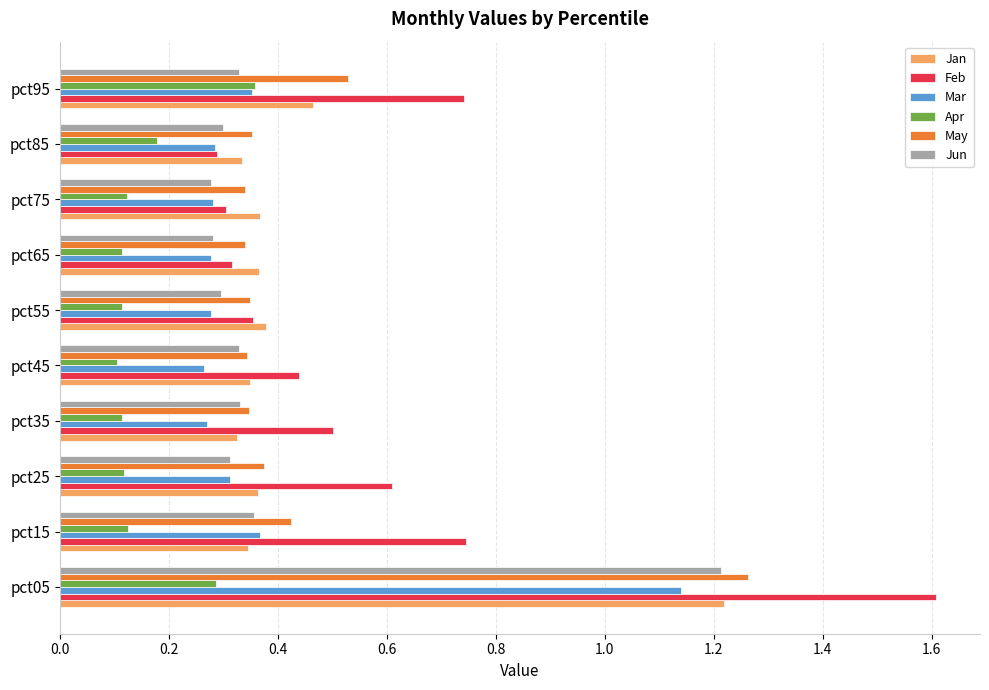

What is the spread (max minus min) of values at pct15?

0.6